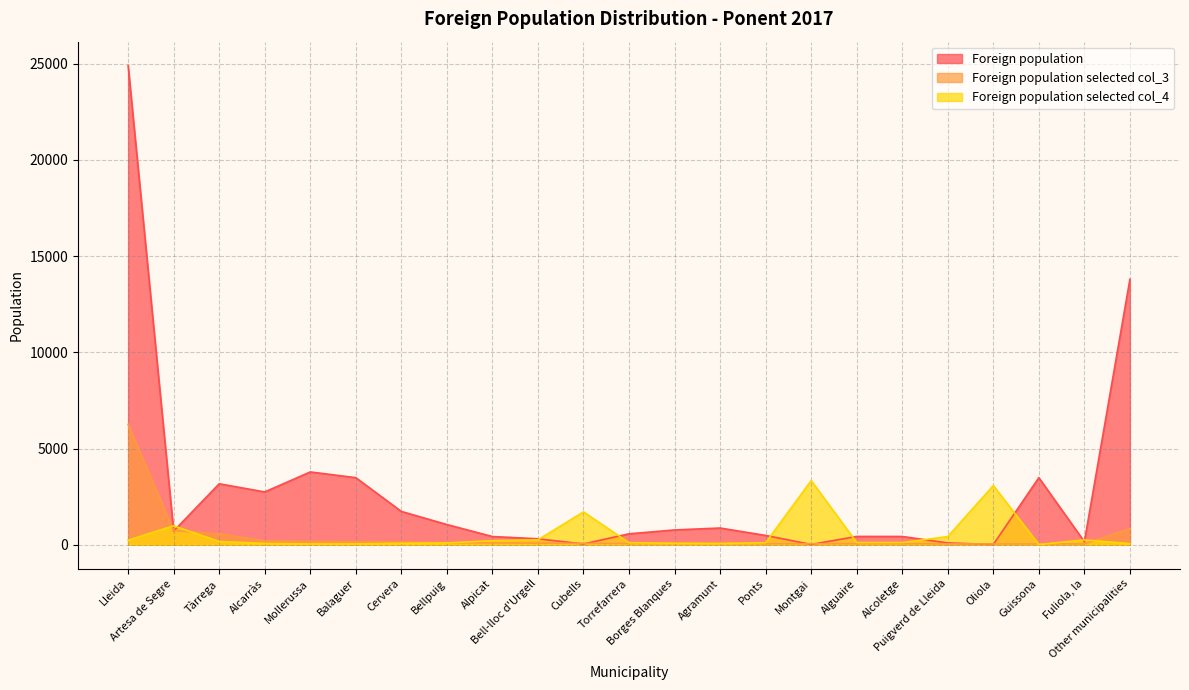

Reading left to right, list all the values displayed in this chart.

Foreign population: 24905	712	3169	2745	3784	3487	1732	1050	427	310	41	568	769	869	484	15	432	430	94	13	3486	159	13799
Foreign population selected col_3: 6255	738	570	200	169	158	137	105	95	84	74	63	63	63	53	53	53	53	42	42	42	42	844
Foreign population selected col_4: 238	983	170	69	42	43	75	95	211	258	1707	106	78	69	103	3333	116	116	426	3077	11	252	58